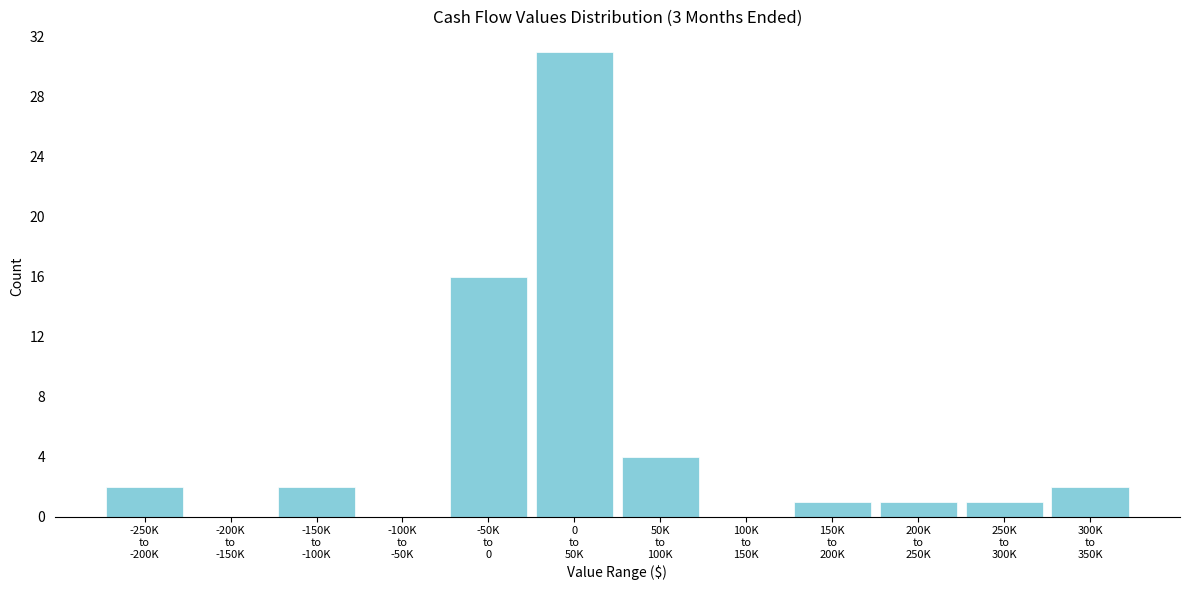

What is the greatest value displayed?

31